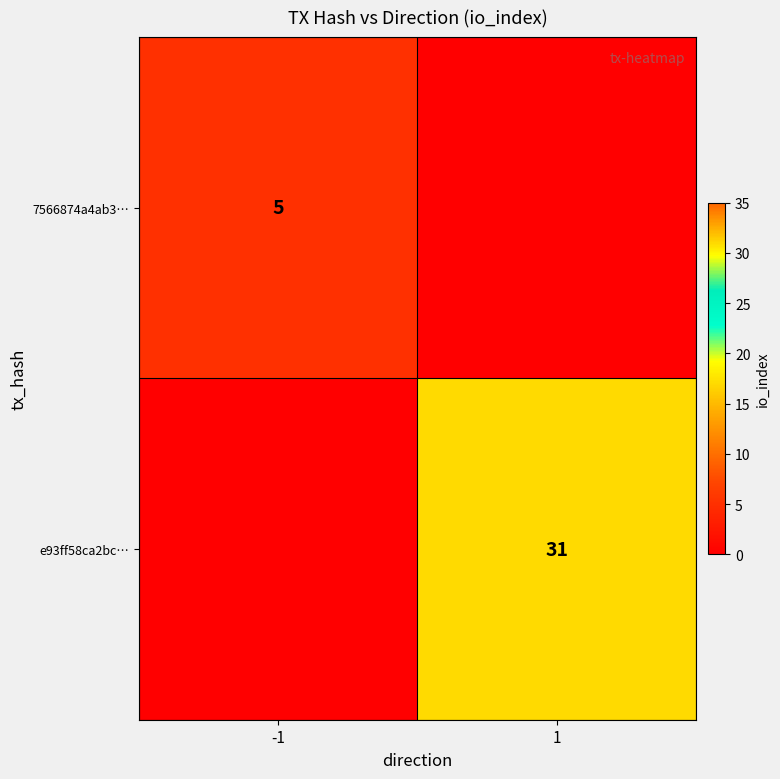

True or false: e93ff58ca2bc… has a value of 31 at 1.

True